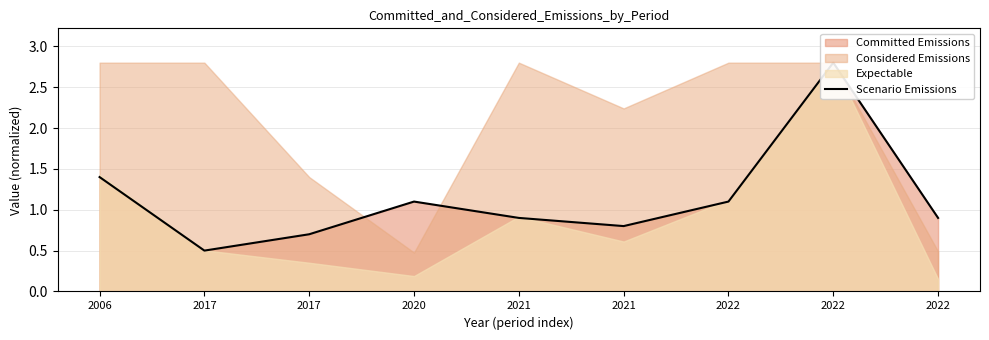

Where is the data nearest to the value 1?

2021